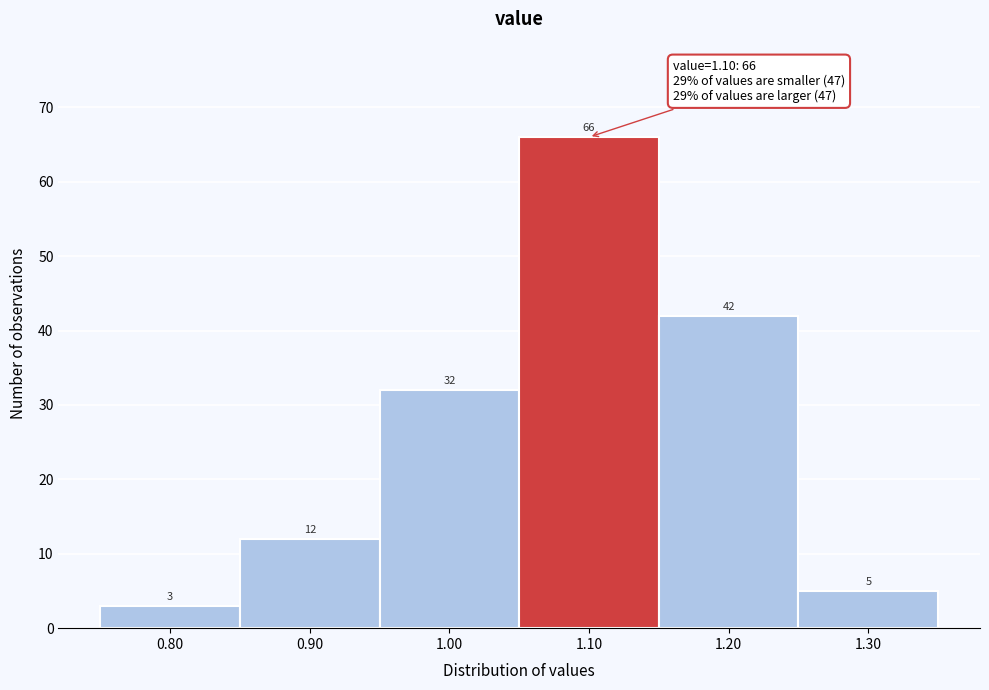

Reading left to right, list every bar in this chart as the range it spans on the x-axis followed by its height.

0.75 to 0.85: 3
0.85 to 0.95: 12
0.95 to 1.05: 32
1.05 to 1.15: 66
1.15 to 1.25: 42
1.25 to 1.35: 5